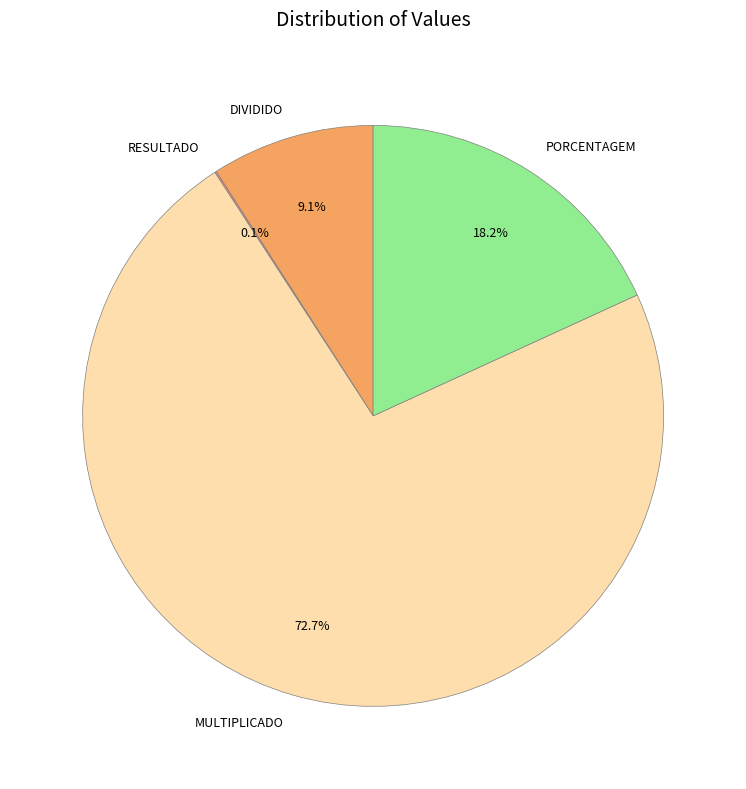

What percentage is the PORCENTAGEM slice, to the nearest percent?

18%